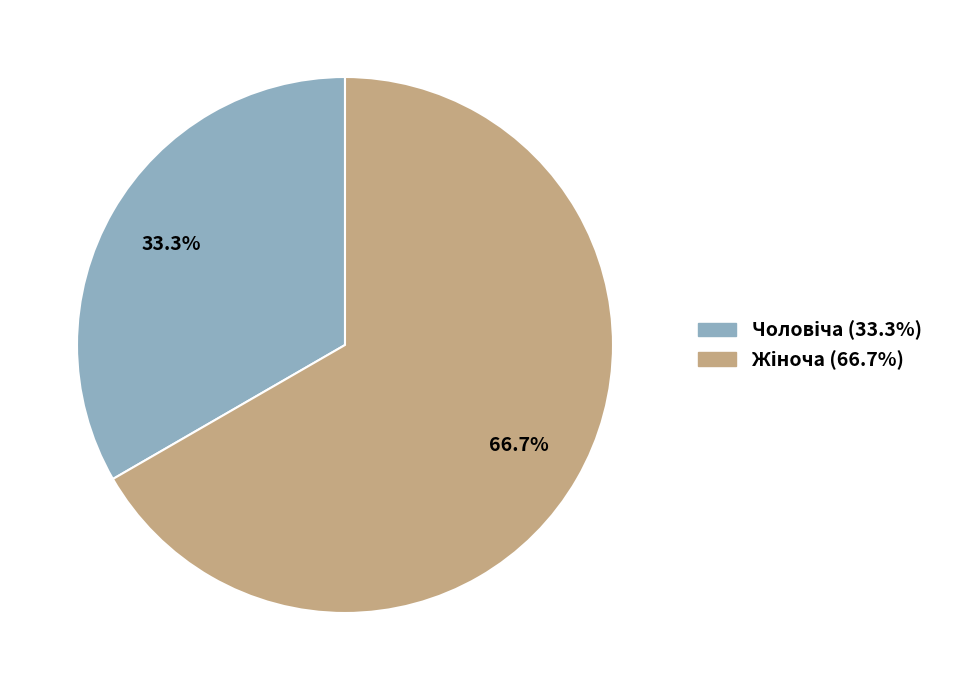

Does any single category account for the majority?

Yes